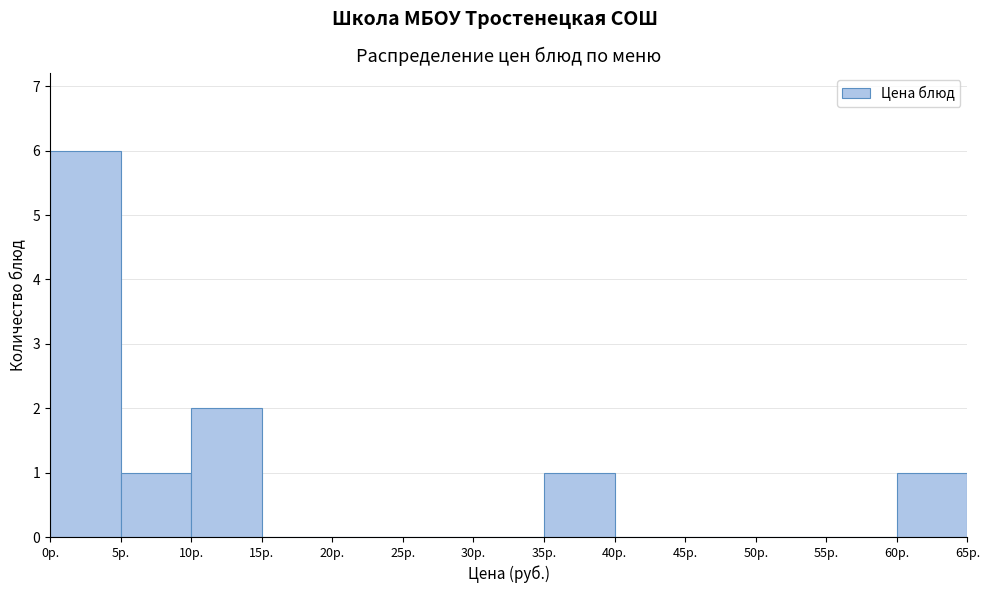

Reading left to right, transcribe this chart: for each bar, give the range it covers on the x-axis and its height. The values are not printed on the chart, so give them approximately, as read against the axis.

0 to 5: 6
5 to 10: 1
10 to 15: 2
15 to 20: 0
20 to 25: 0
25 to 30: 0
30 to 35: 0
35 to 40: 1
40 to 45: 0
45 to 50: 0
50 to 55: 0
55 to 60: 0
60 to 65: 1